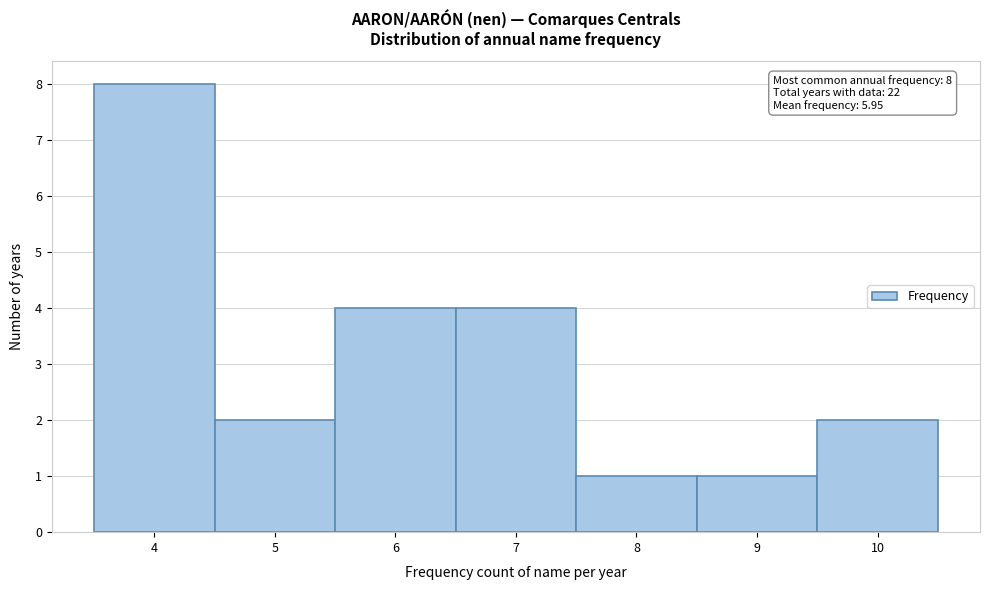

Over which range of the x-axis is the bar tallest?

3.5 to 4.5